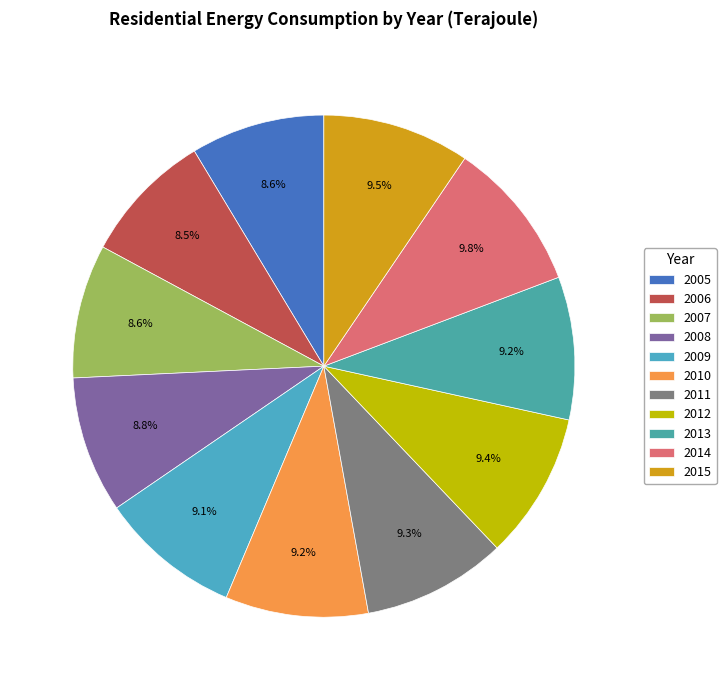

Rank the categories by value from lowest to highest.

2006, 2007, 2005, 2008, 2009, 2013, 2010, 2011, 2012, 2015, 2014